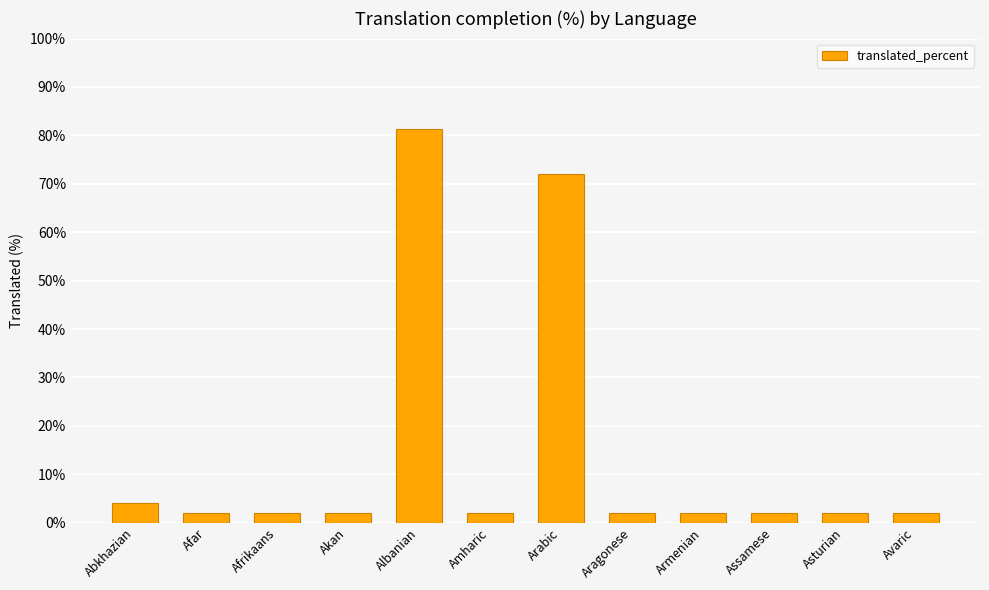

What is the difference between the second highest and minimum values?

70.1